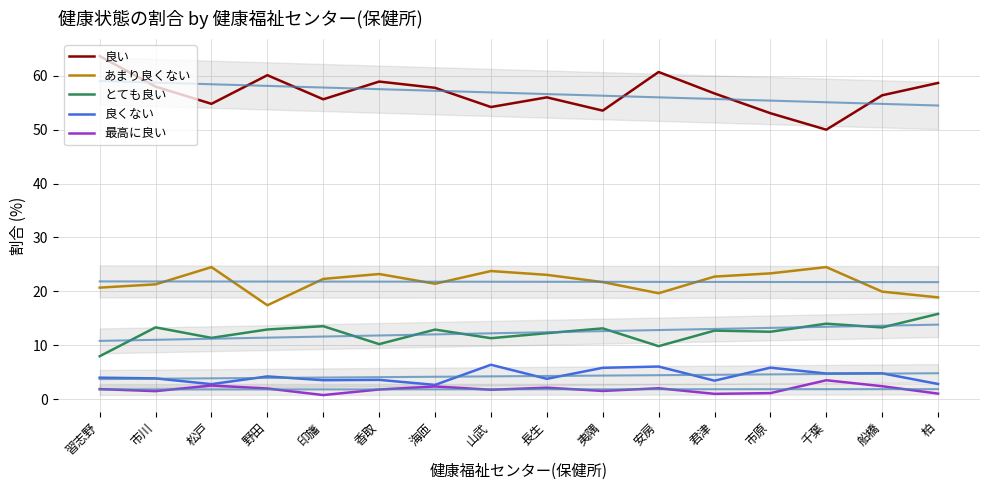

What position from the right is 夷隅?

7